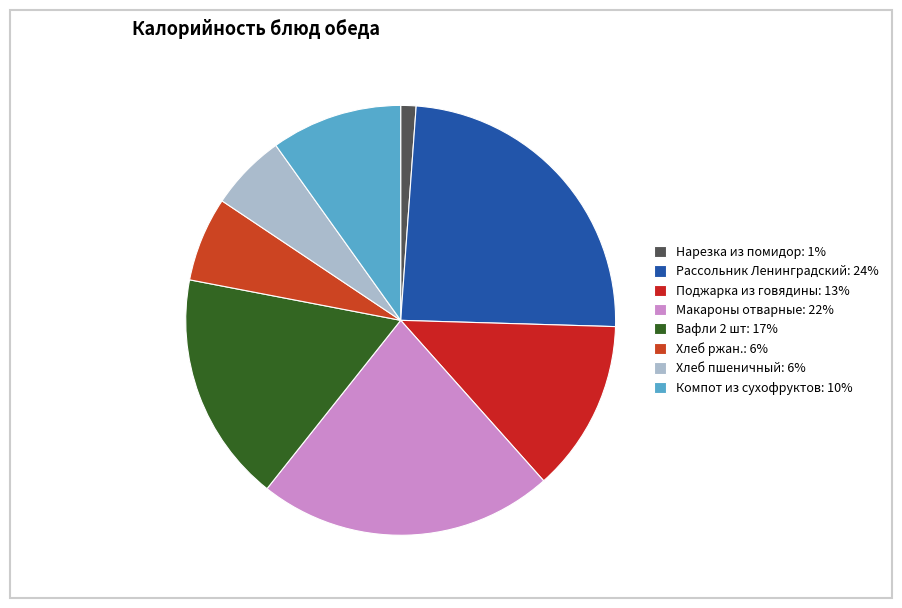

Is there a majority slice in this chart?

No